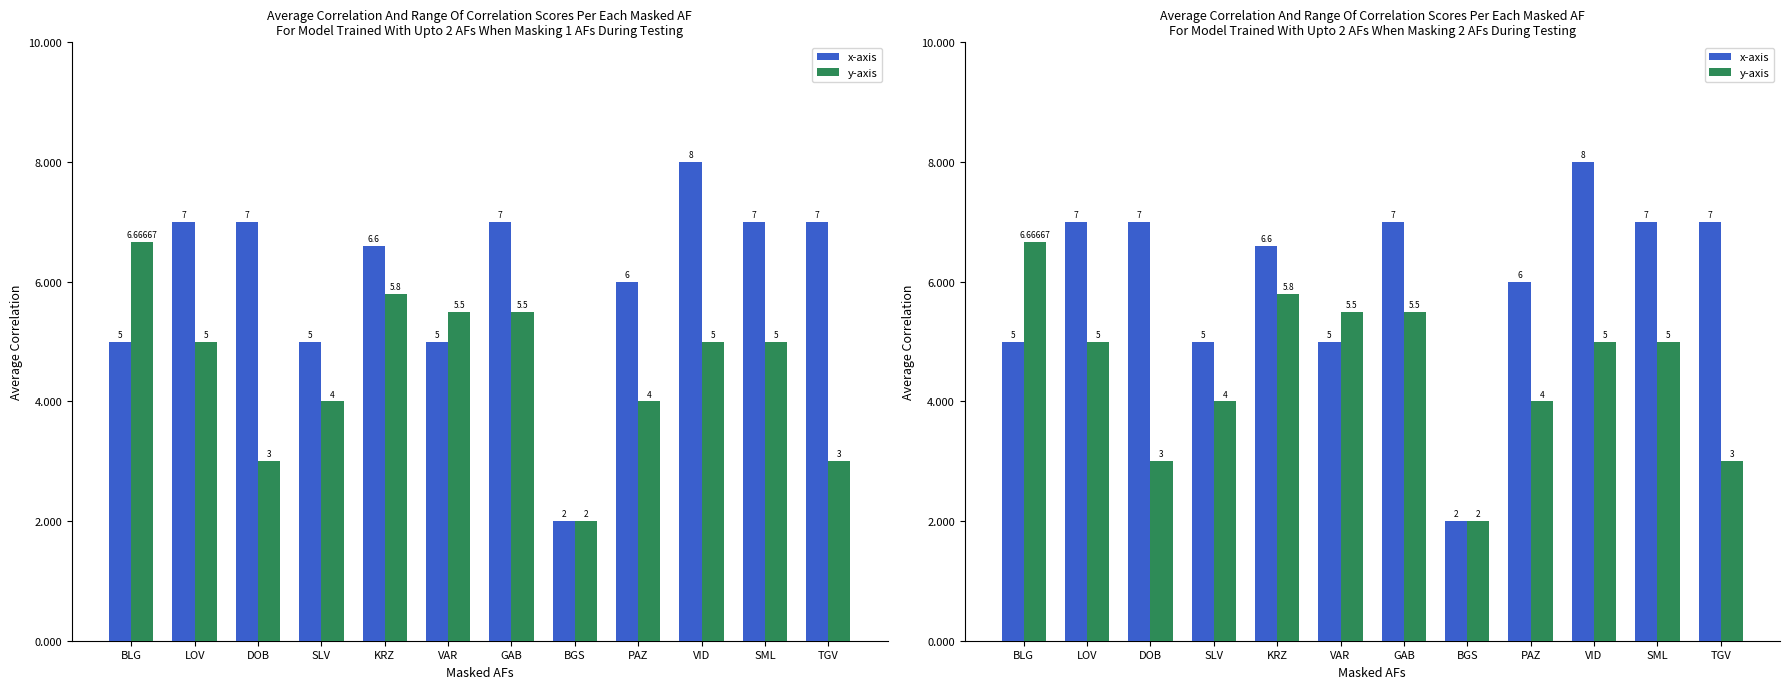

Rank the series at PAZ from lowest to highest value.

y-axis, x-axis